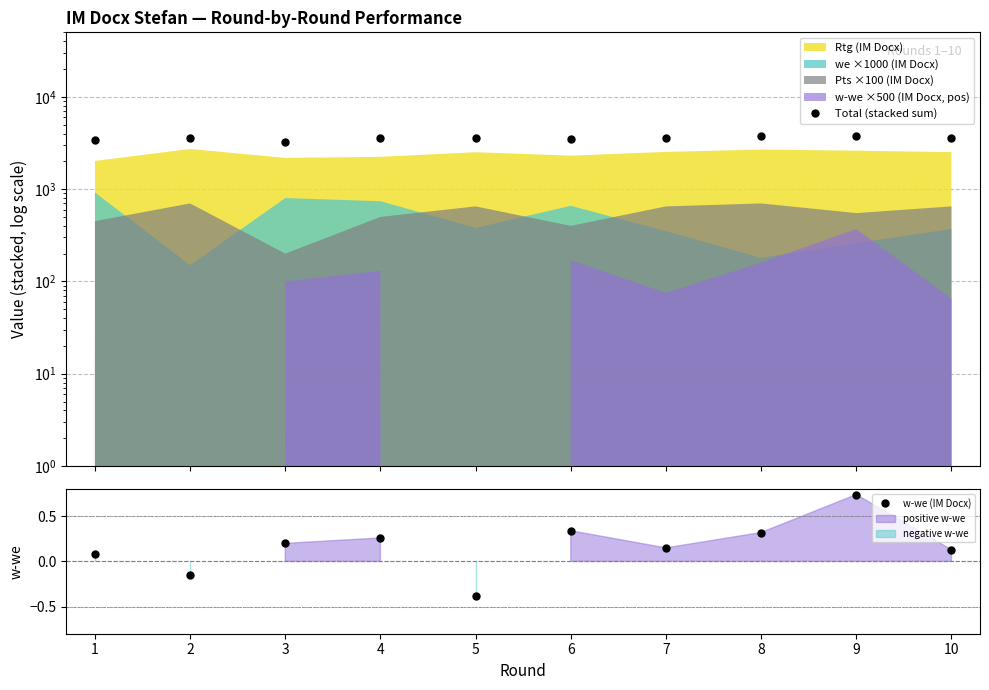

Which category has the lowest value in the w-we (IM Docx) series?

5